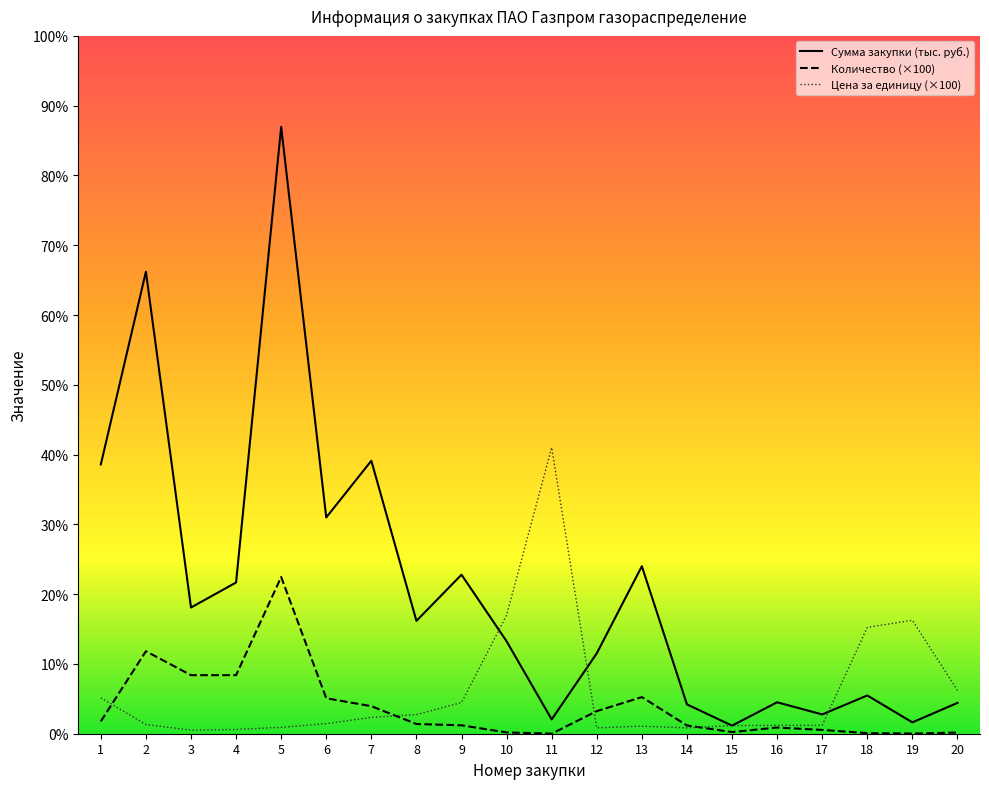

What is the sum of all Цена за единицу values?

514.2